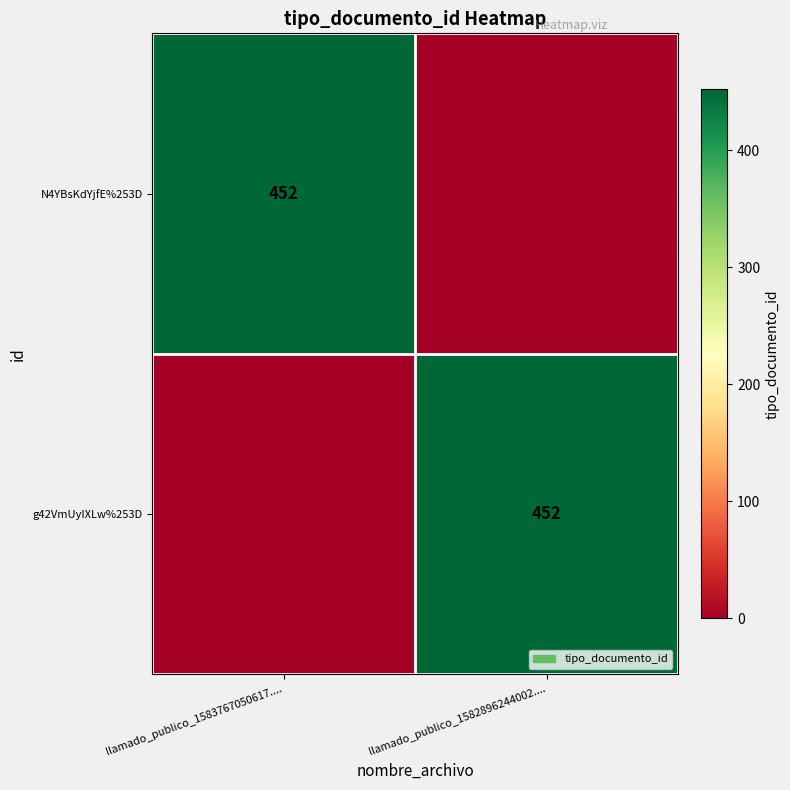

The value of g42VmUyIXLw%253D at llamado_publico_1582896244002.... is 452. True or false?

True